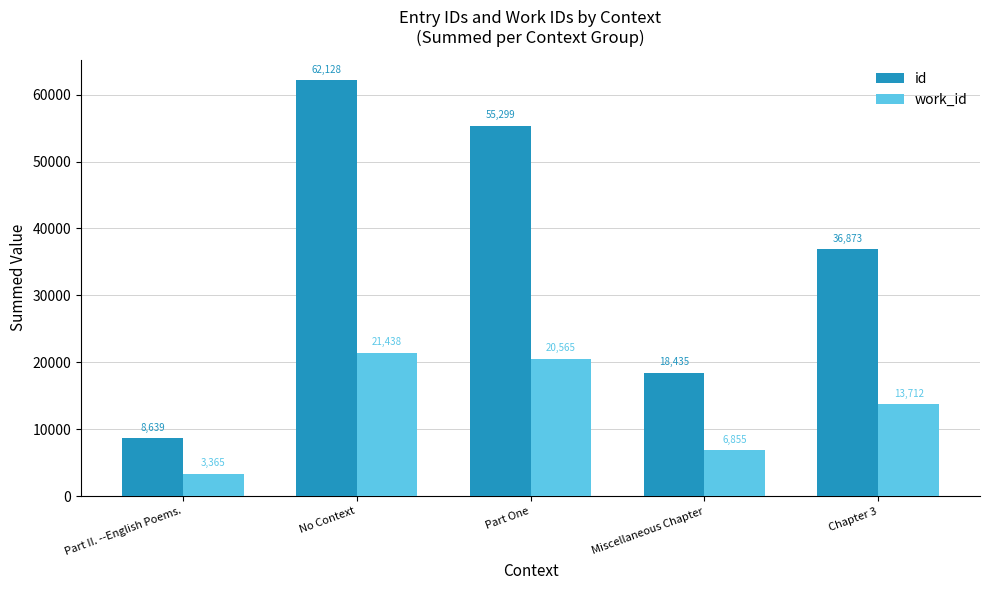

What is the minimum value shown in the chart?

3365